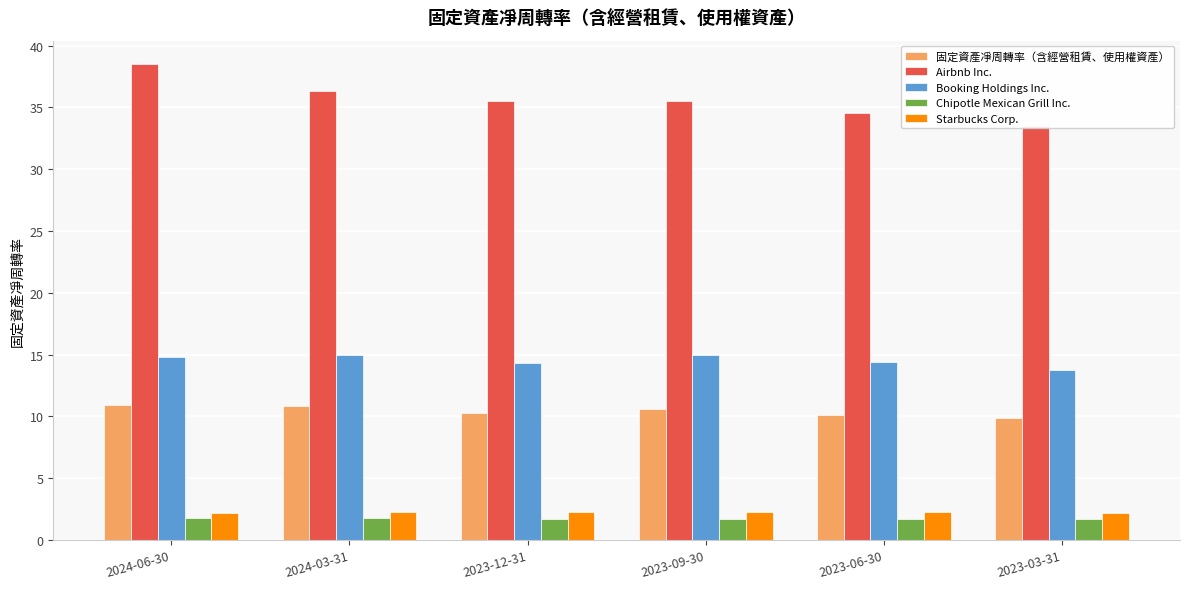

What is the average value of the Booking Holdings Inc. series?

14.6